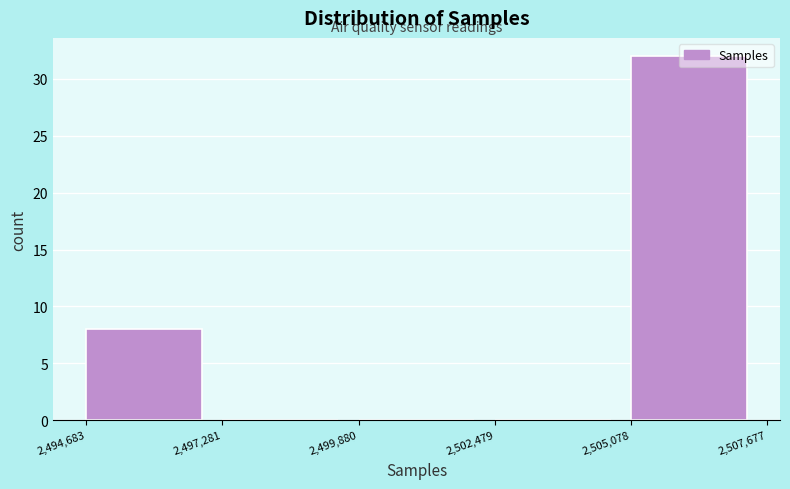

Reading left to right, transcribe this chart: for each bar, give the range it covers on the x-axis and its height. The values are not printed on the chart, so give them approximately, as read against the axis.

2,494,683 to 2,497,281: 8
2,497,281 to 2,499,880: 0
2,499,880 to 2,502,479: 0
2,502,479 to 2,505,078: 0
2,505,078 to 2,507,677: 32